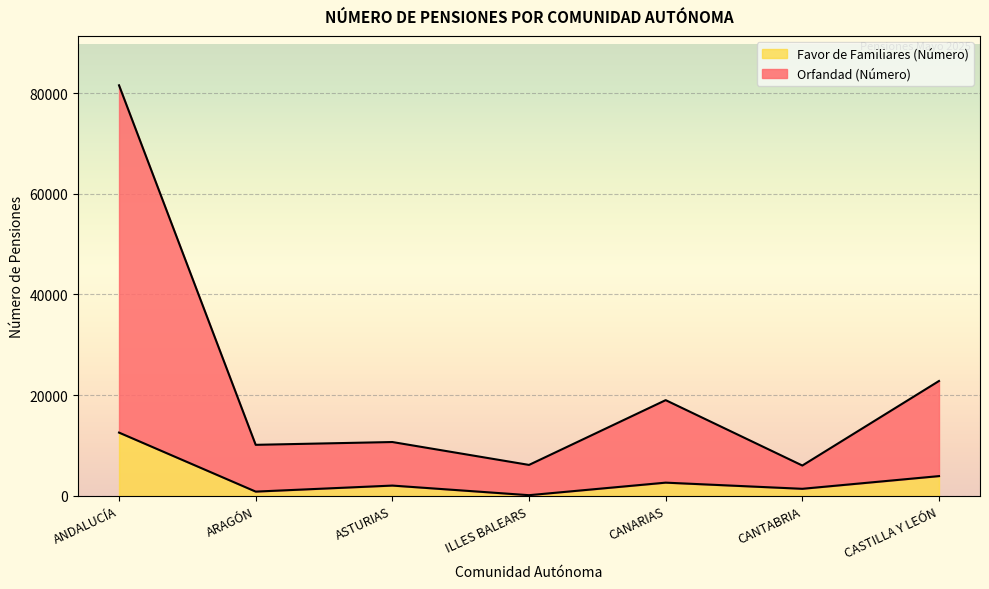

Where is the first local maximum for Favor de Familiares (Número)?

ASTURIAS